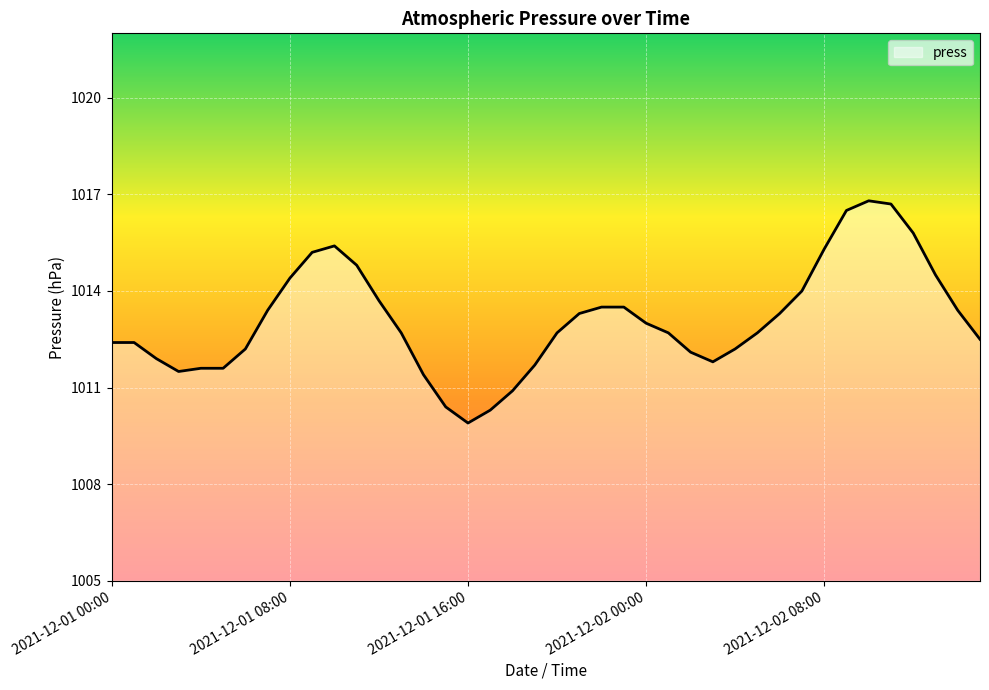

What is the minimum value shown in the chart?

1009.9